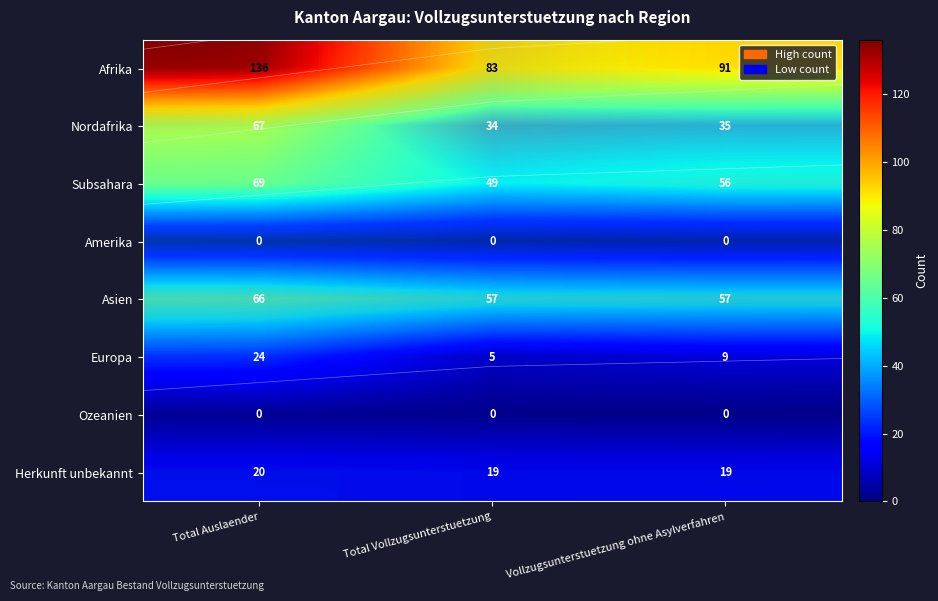

Which category has the highest value in the Asien series?

Total Auslaender